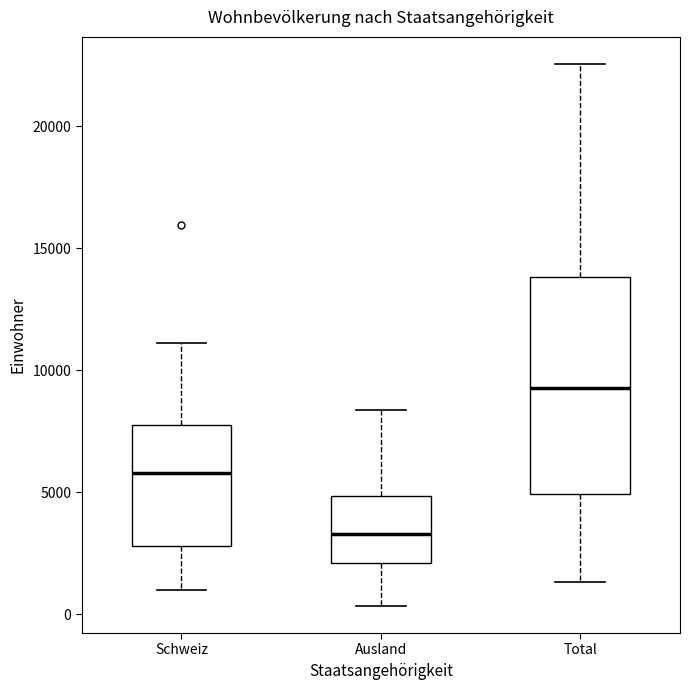

Reading left to right, transcribe this box plot: for each box, give where its median line is, the range the box spans, and where its two whiskers end, as read against the y-axis. The values are not printed on the chart, so give them approximately, as read against the axis.

Schweiz: median 6000, box 3000 to 8000, whiskers 1000 to 11000
Ausland: median 3500, box 2000 to 5000, whiskers 500 to 8500
Total: median 9500, box 5000 to 14000, whiskers 1500 to 22500